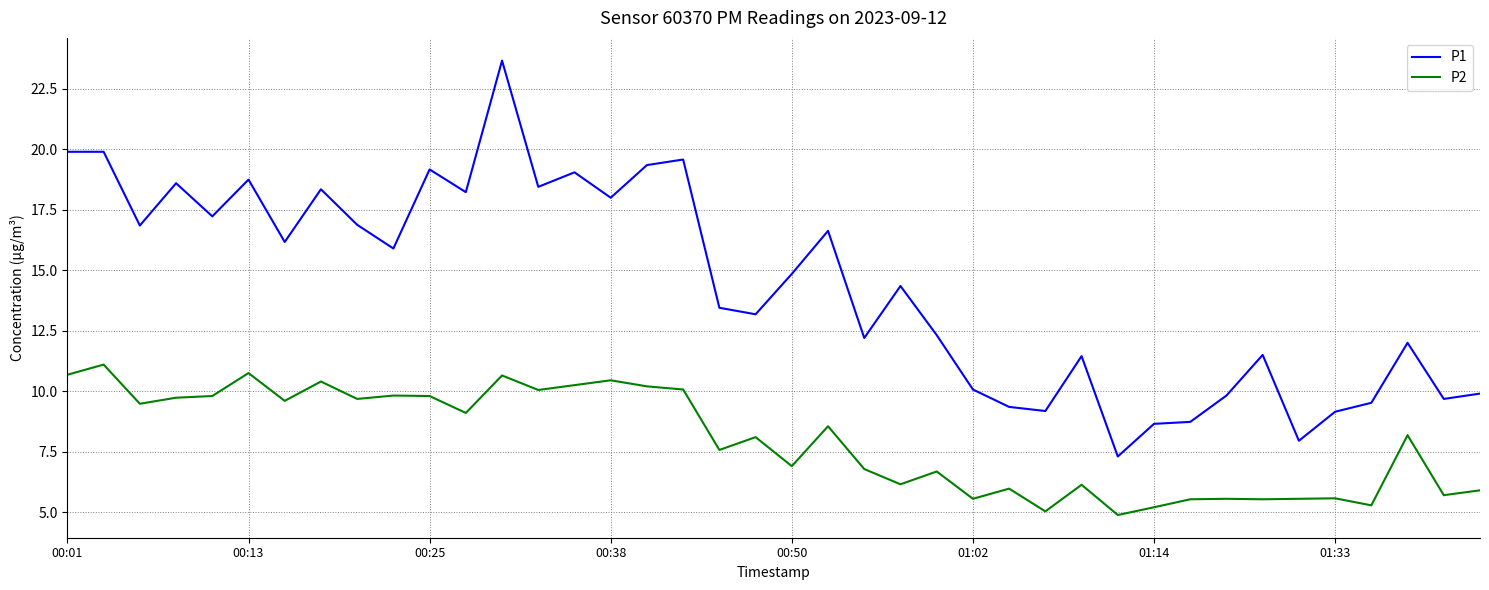

What is the minimum value for P1?

7.3